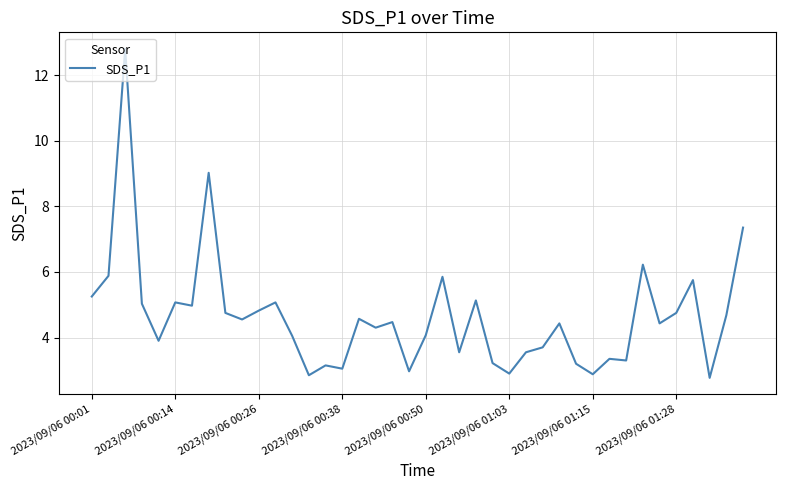

What is the maximum value shown in the chart?

12.8